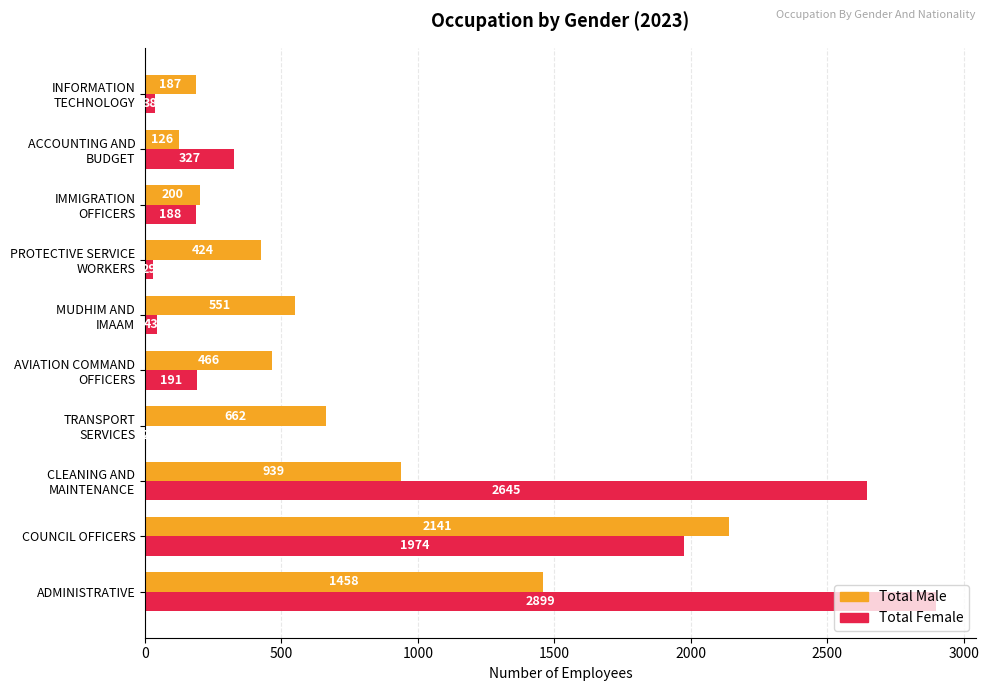

What is the sum of all Total Female values?

8336